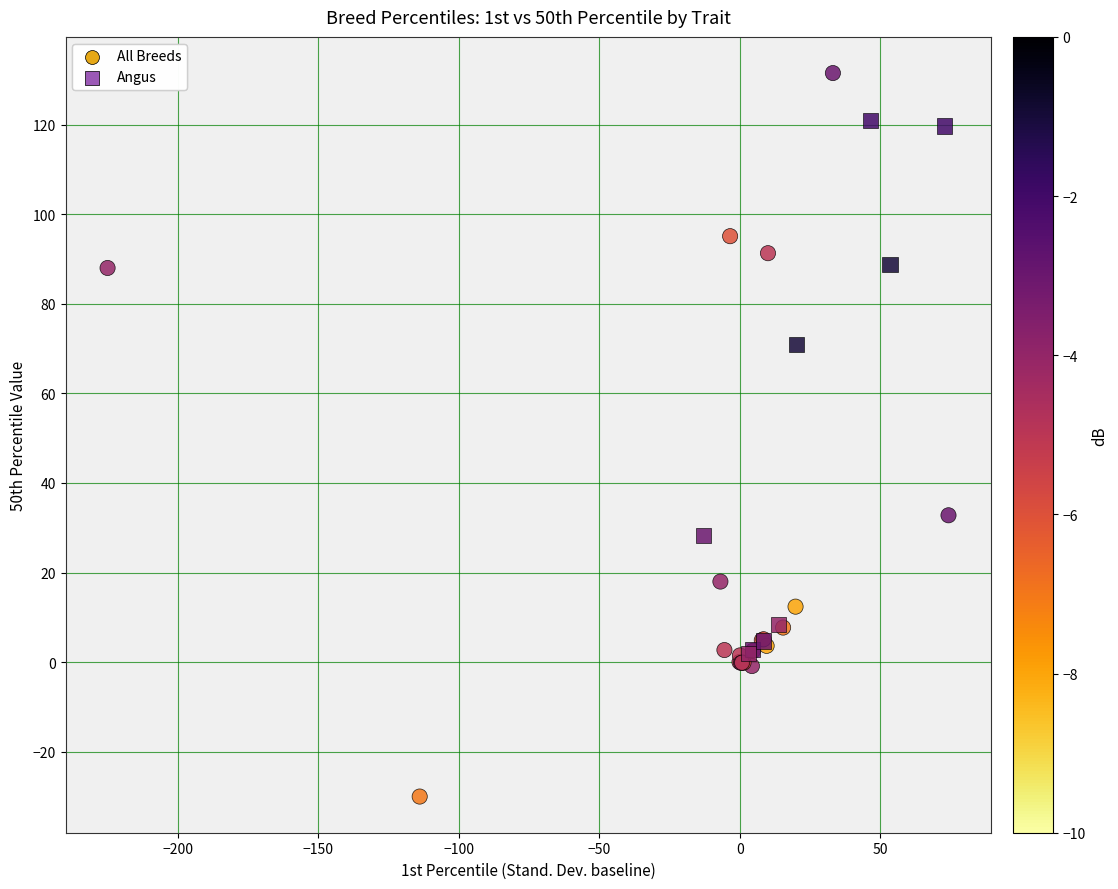

Which series reaches the minimum Y coordinate?

All Breeds